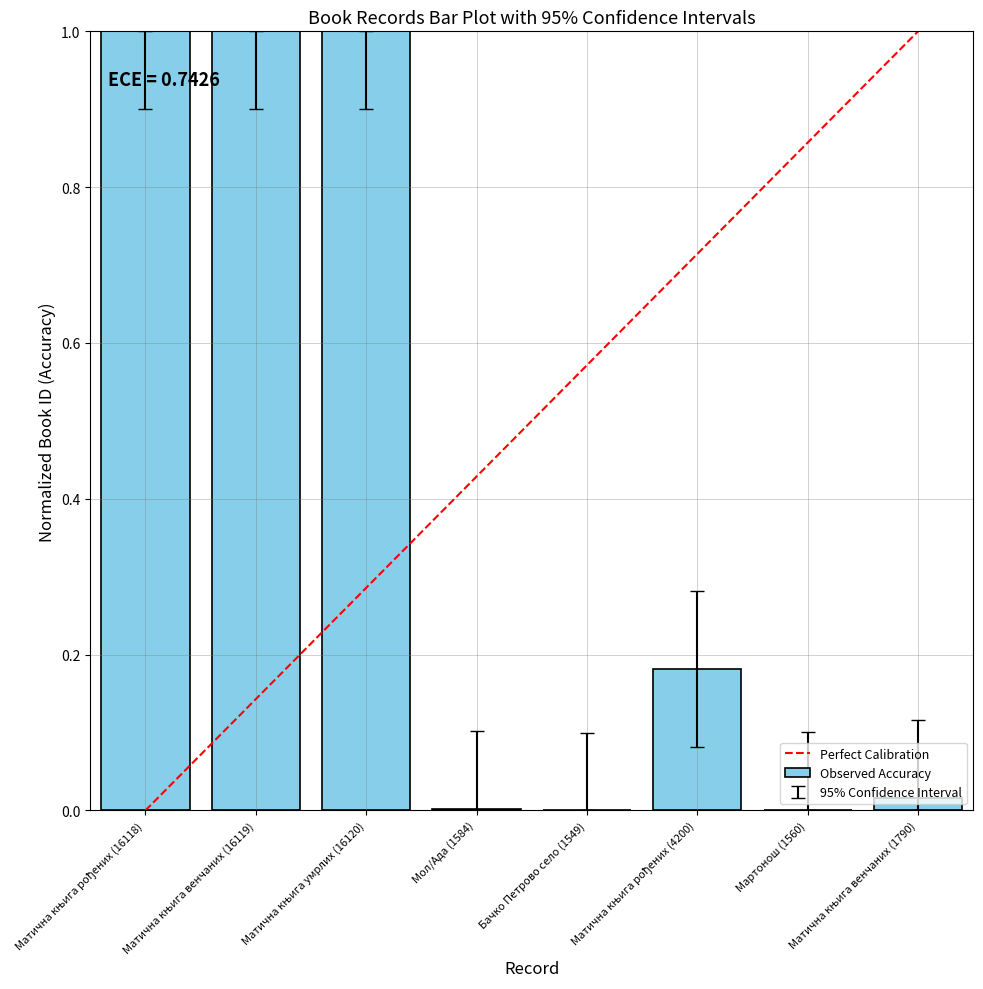

Reading left to right, list all the values displayed in this chart.

Матична књига рођених (16118)=1.0	Матична књига венчаних (16119)=1.0	Матична књига умрлих (16120)=1.0	Мол/Ада (1584)=0.0	Бачко Петрово село (1549)=0.0	Матична књига рођених (4200)=0.2	Мартонош (1560)=0.0	Матична књига венчаних (1790)=0.0